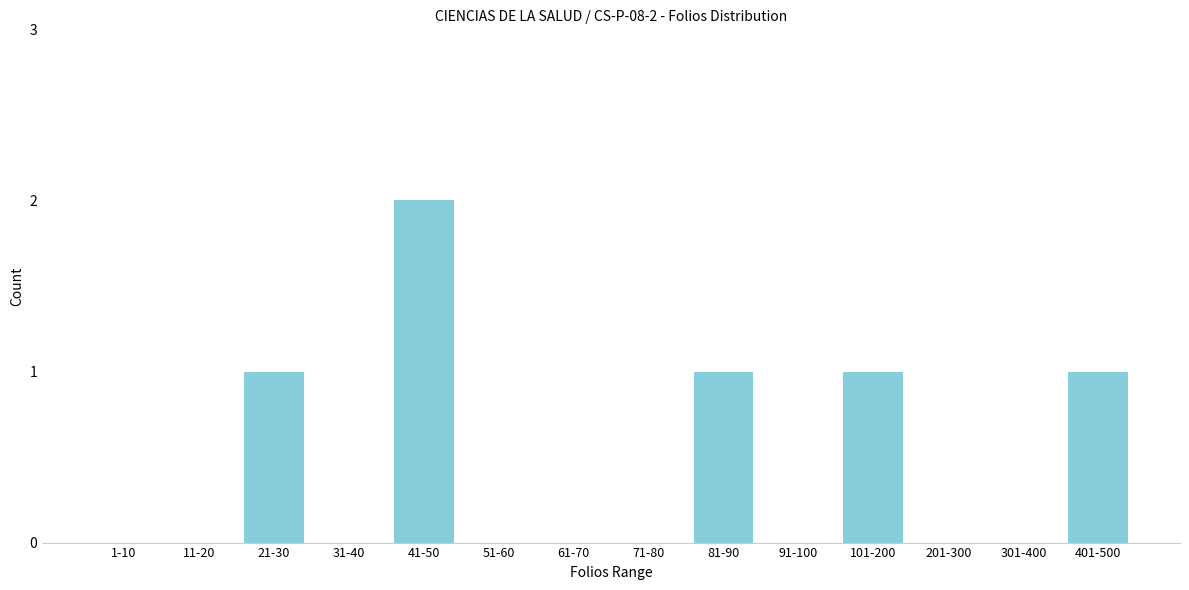

Reading left to right, extract all data points from this chart.

1-10=0	11-20=0	21-30=1	31-40=0	41-50=2	51-60=0	61-70=0	71-80=0	81-90=1	91-100=0	101-200=1	201-300=0	301-400=0	401-500=1